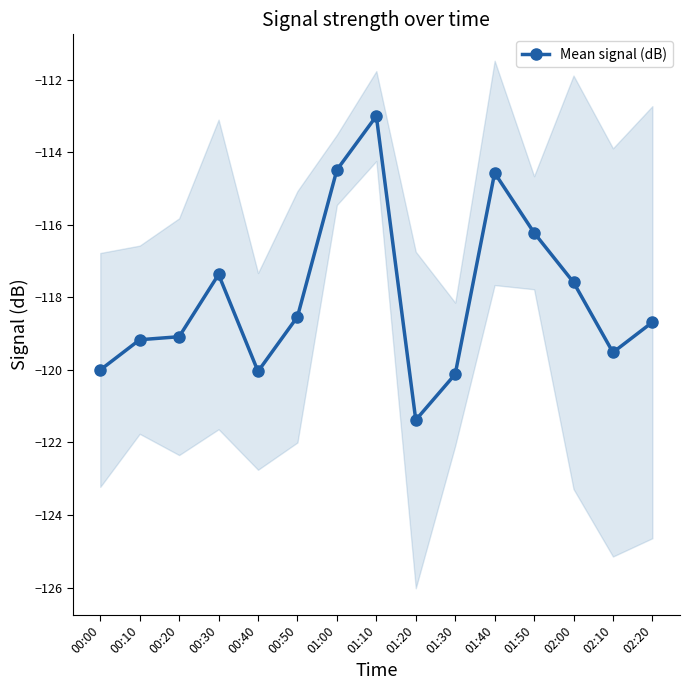

How many points are lower than both their immediate neighbors (excluding endpoints)?

3